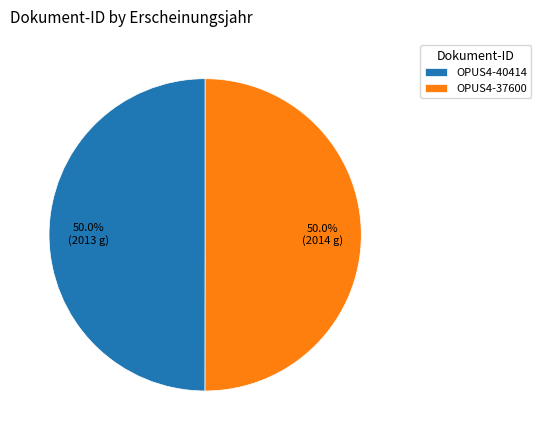

Do OPUS4-40414 and OPUS4-37600 together represent more than half of the pie?

Yes